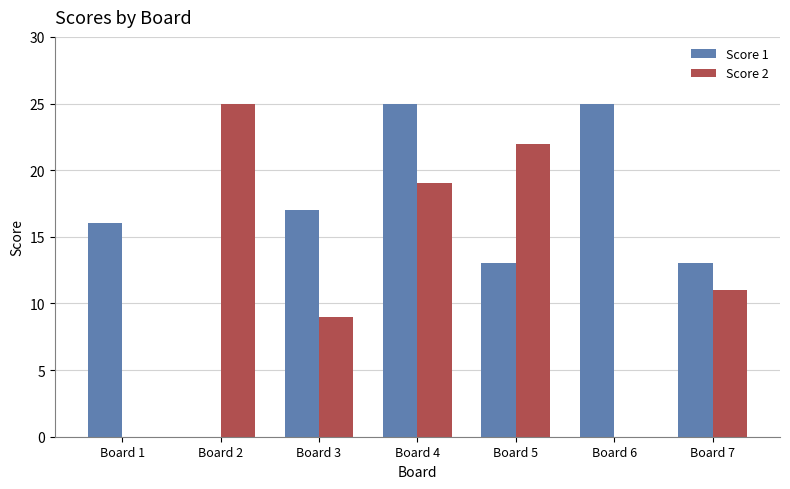

Between Board 2 and Board 4, which series saw the biggest shift?

Score 1